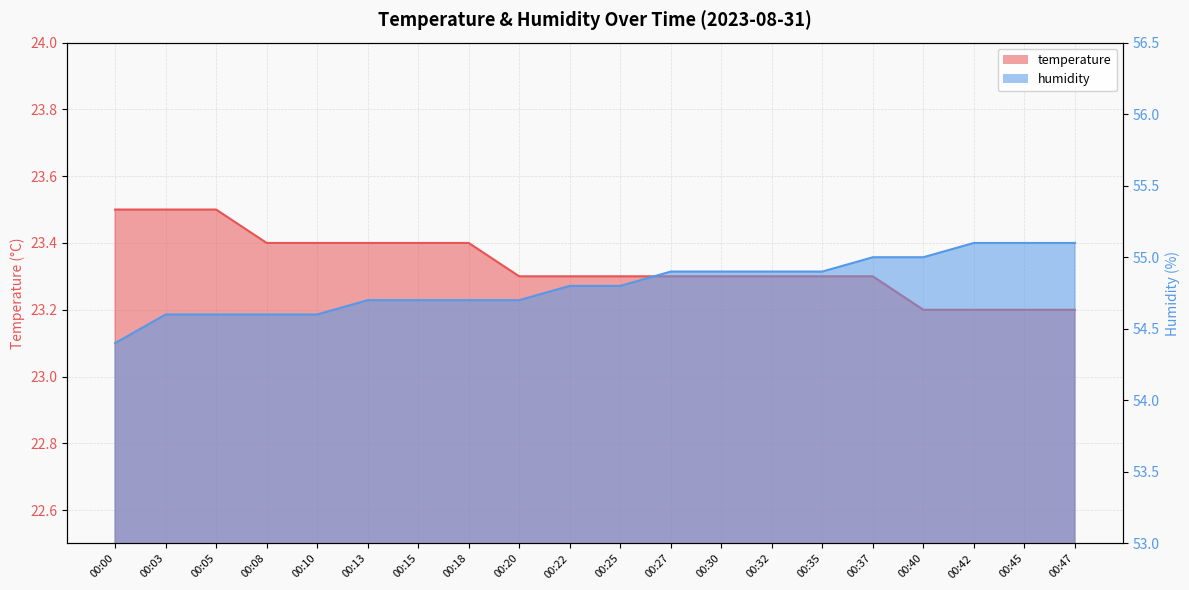

True or false: humidity and temperature intersect in this chart.

False